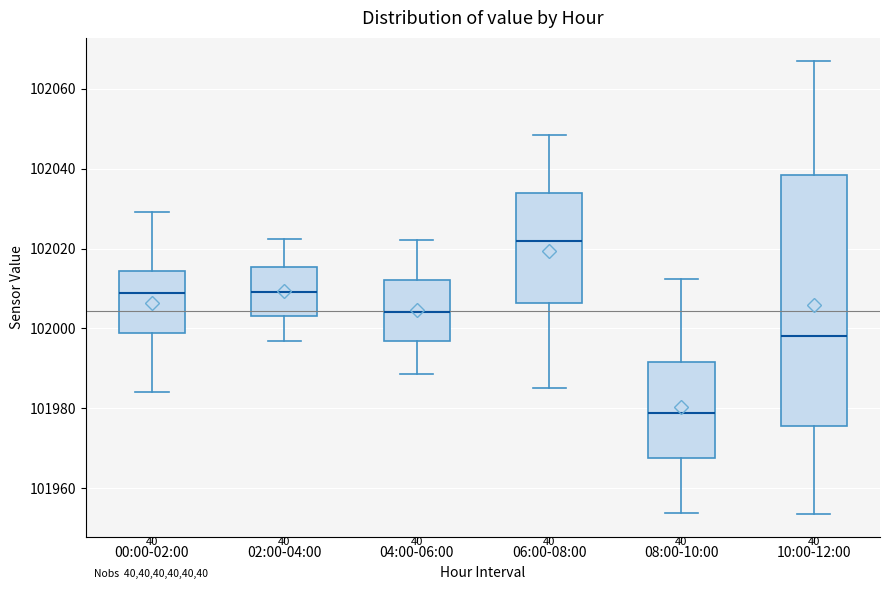

Where does the upper whisker of the box for 06:00-08:00 end on the y-axis? The values are not printed on the chart, so give them approximately, as read against the axis.

102048